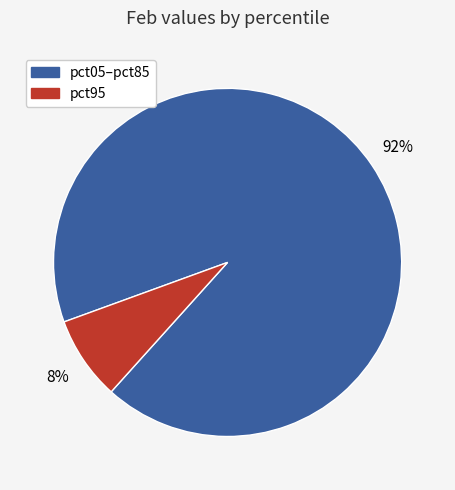

To the nearest percent, what is the average slice percentage?

50%